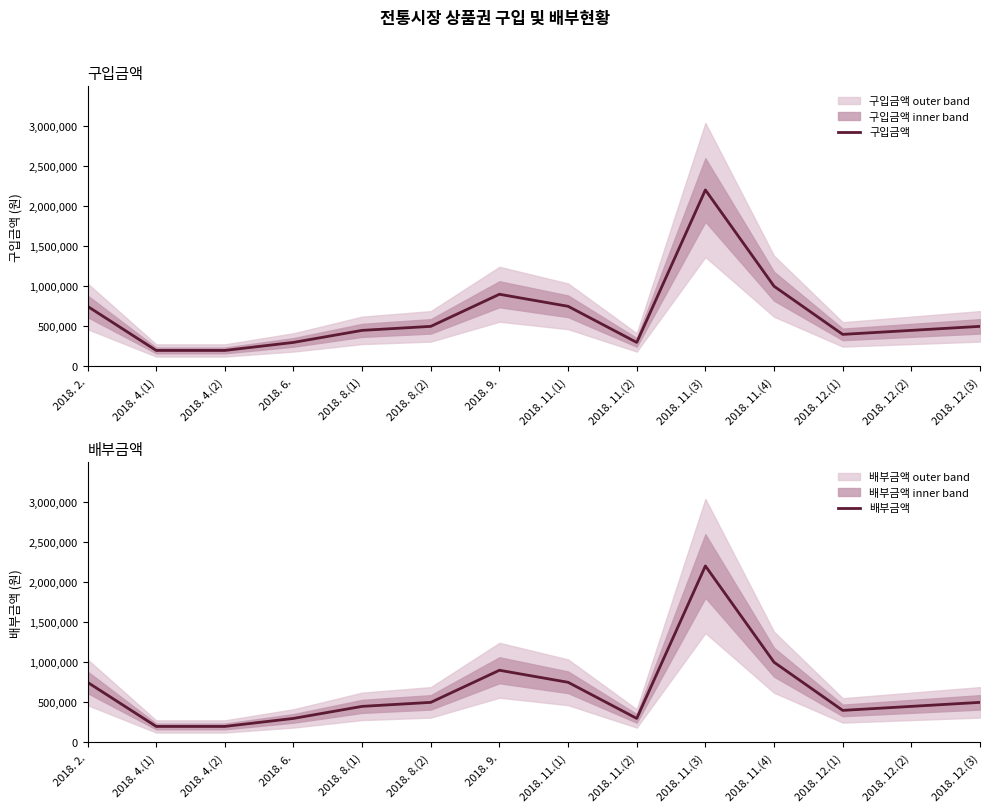

Which series has the largest total across all categories?

구입금액